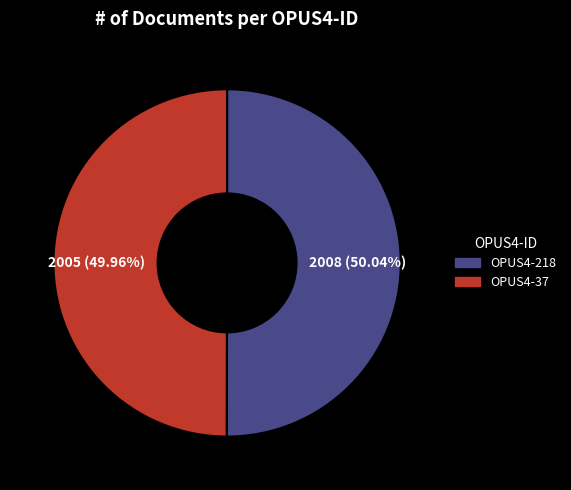

Do OPUS4-218 and OPUS4-37 together represent more than half of the pie?

Yes